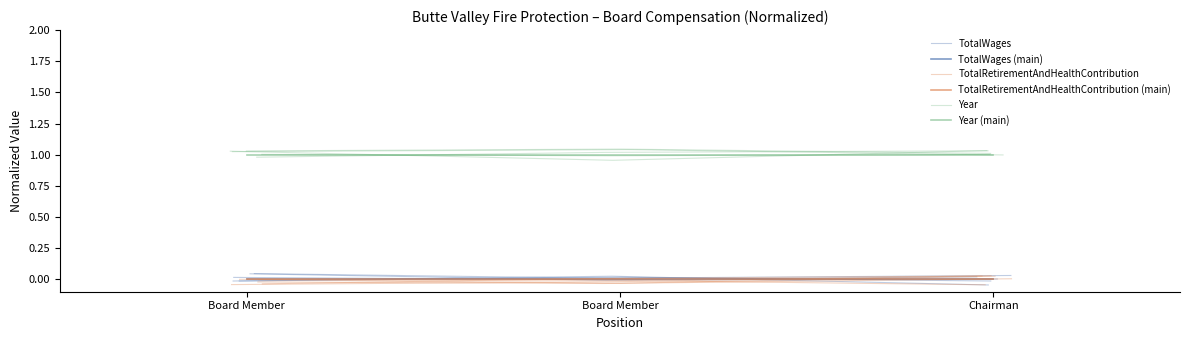

The Year series shows 1.0 at Board Member. True or false?

True